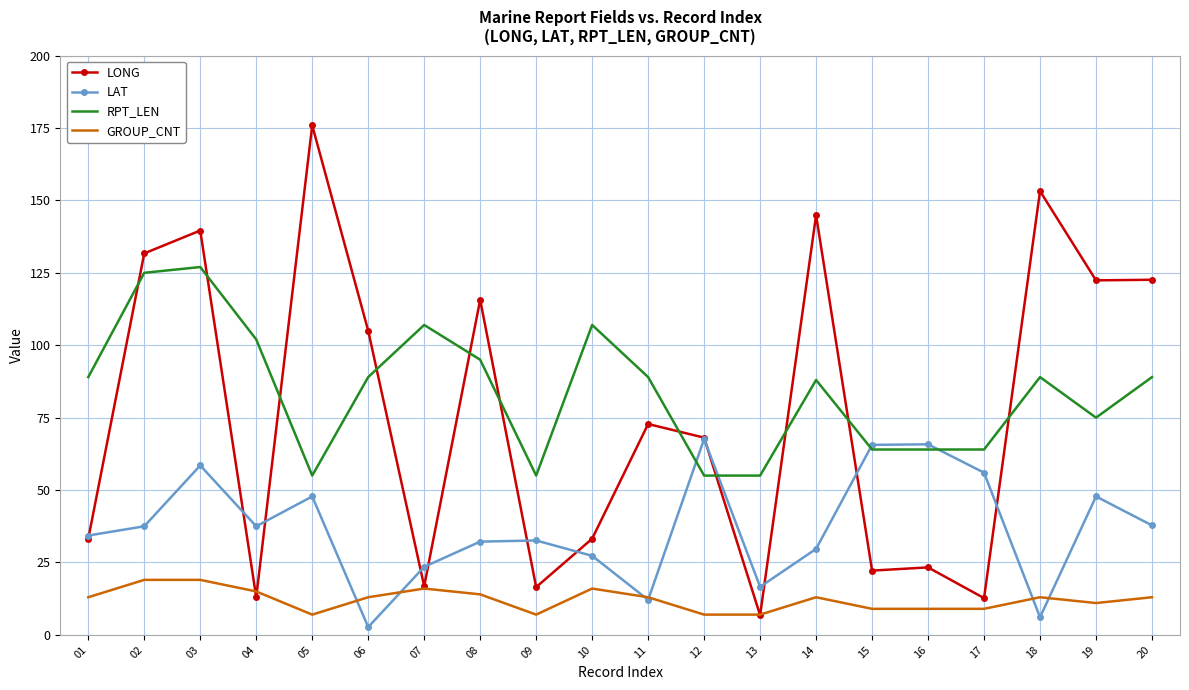

Rank the series by their maximum value, from highest to lowest.

LONG, RPT_LEN, LAT, GROUP_CNT